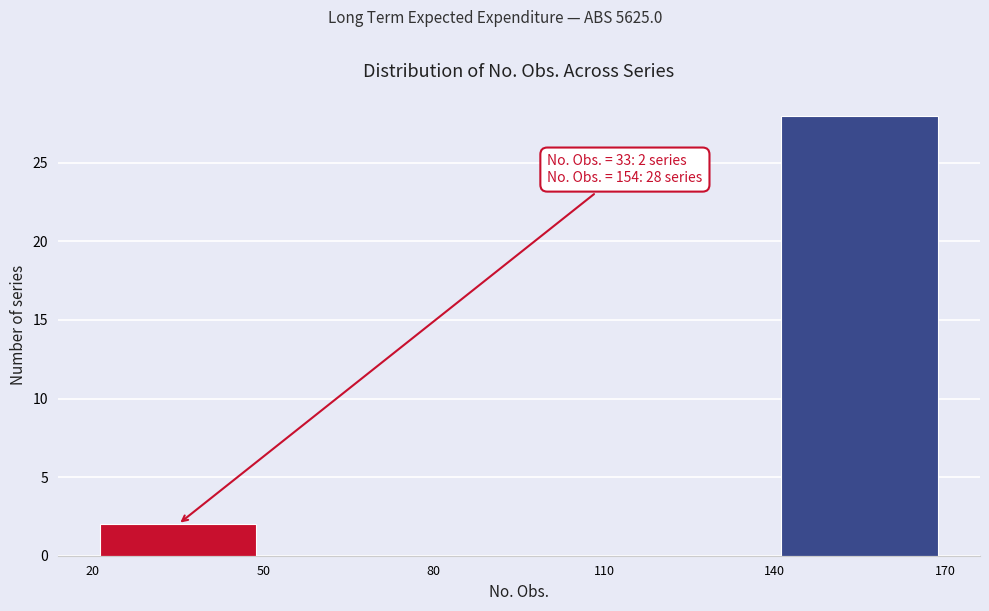

Which range on the x-axis has the tallest bar?

140 to 170